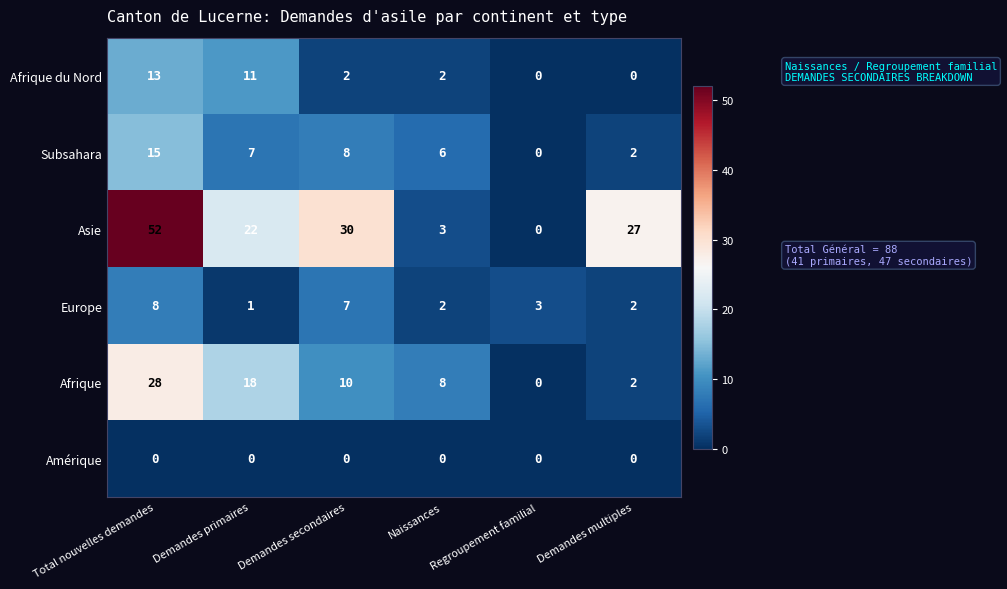

At which label is Asie closest to 26?

Demandes multiples